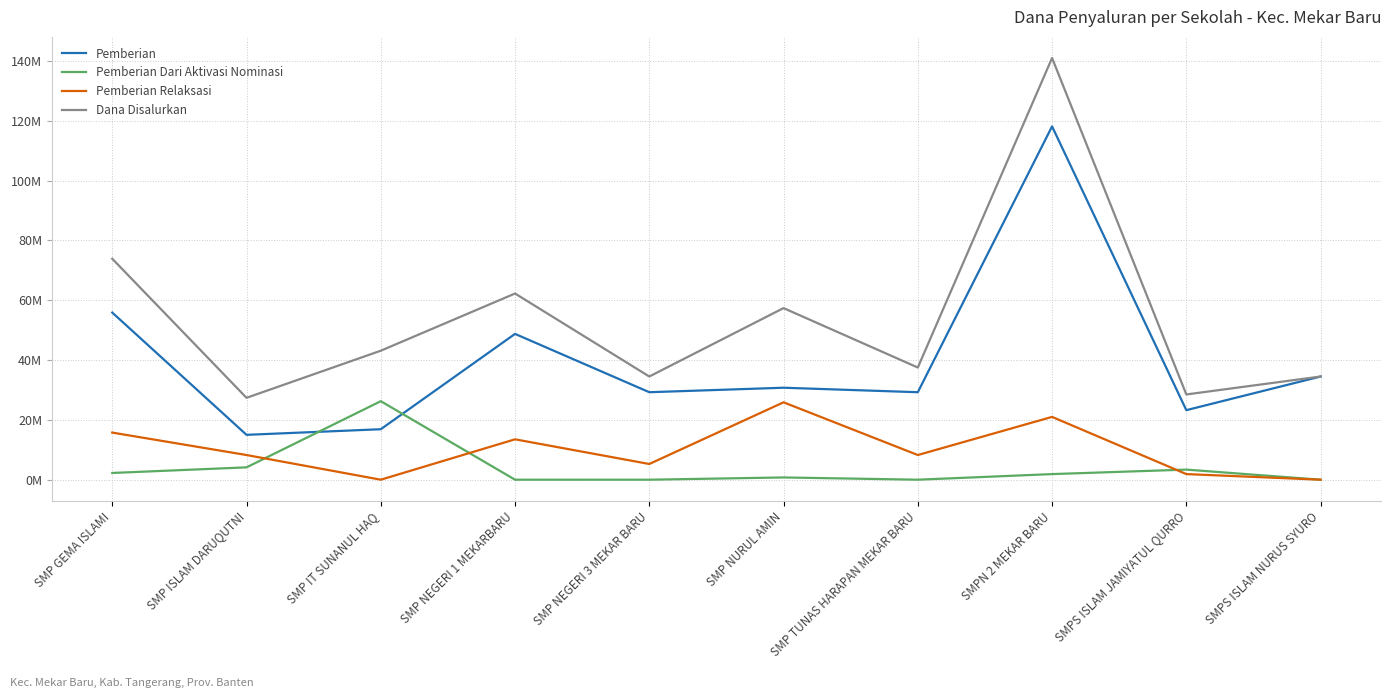

What is the label of the 10th point from the left?

SMPS ISLAM NURUS SYURO